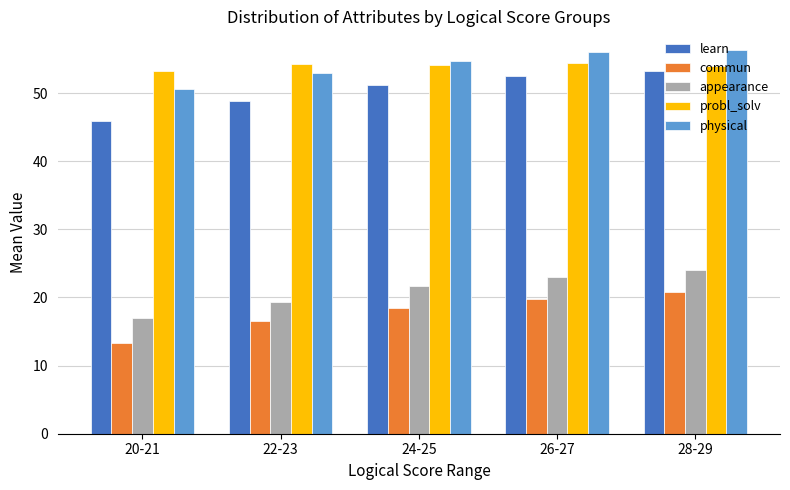

At which label does appearance first exceed 21?

24-25